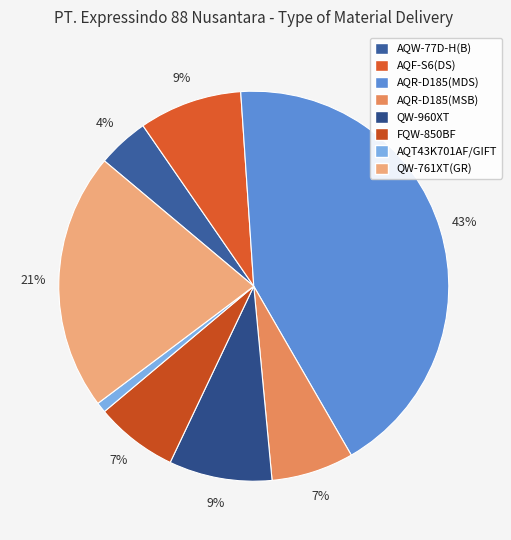

How many slices are in this pie chart?

8